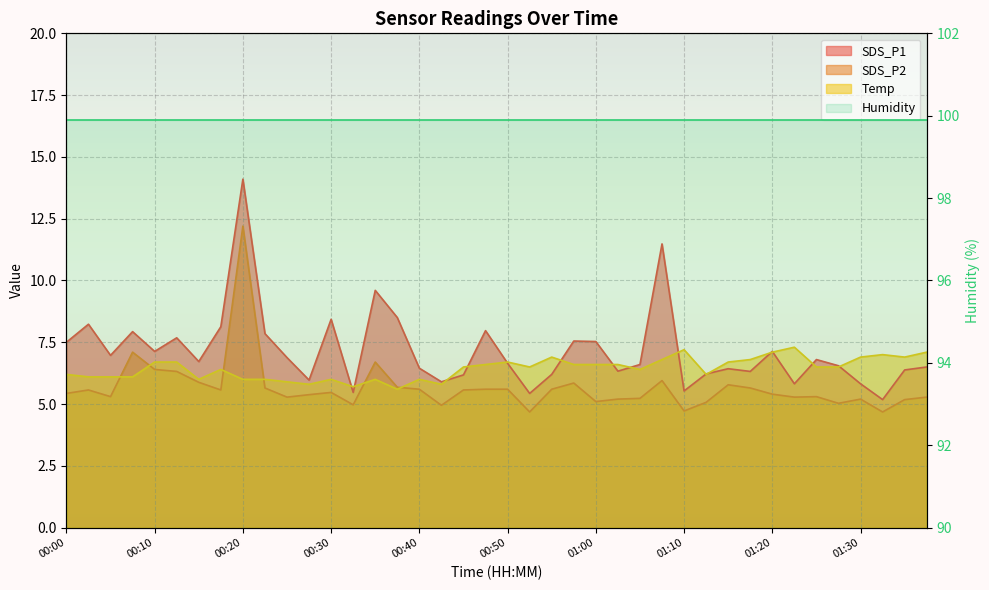

How many values in the Temp series are below 6?

5